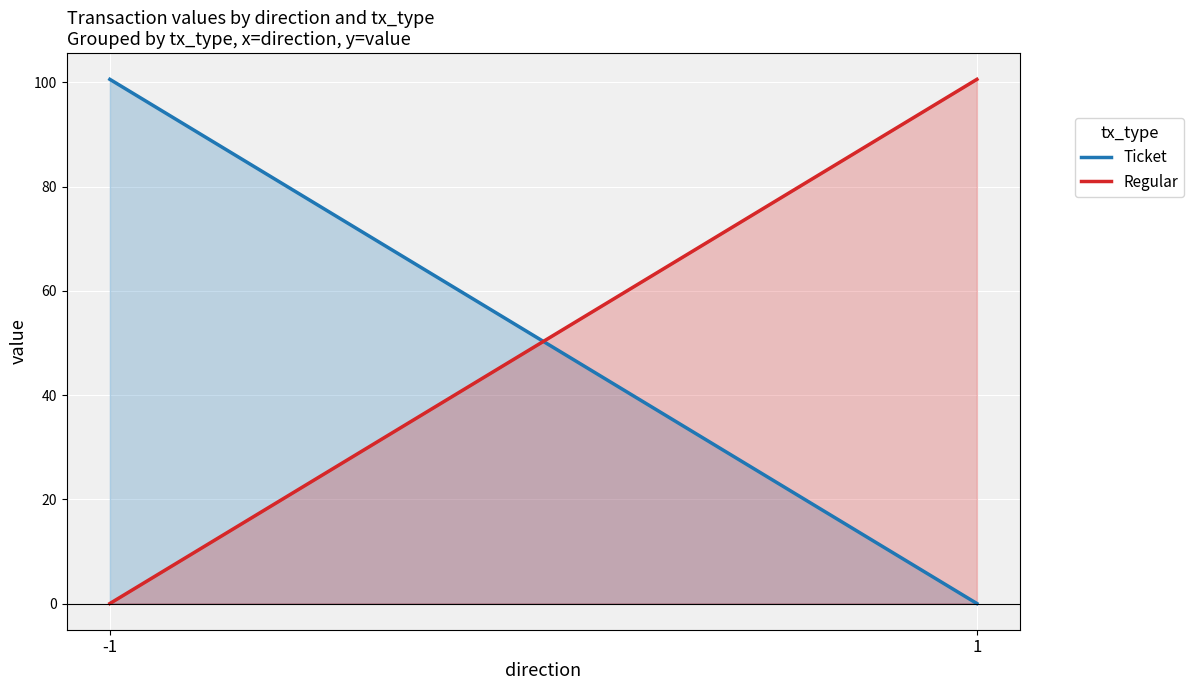

The value of Regular at 1 is 100.6. True or false?

True